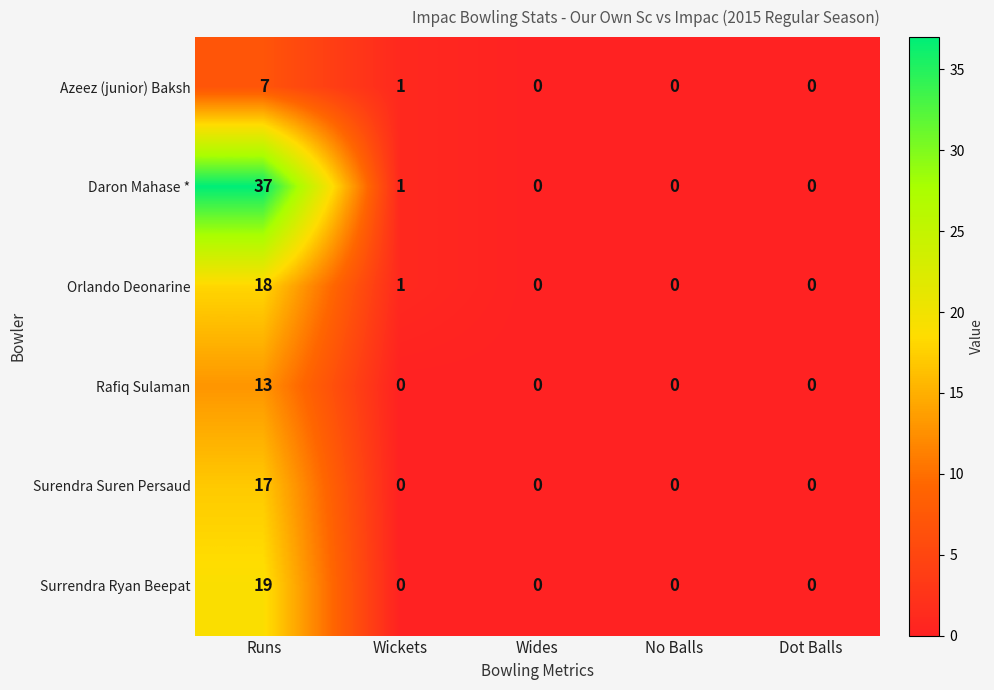

How many series are shown in this chart?

6